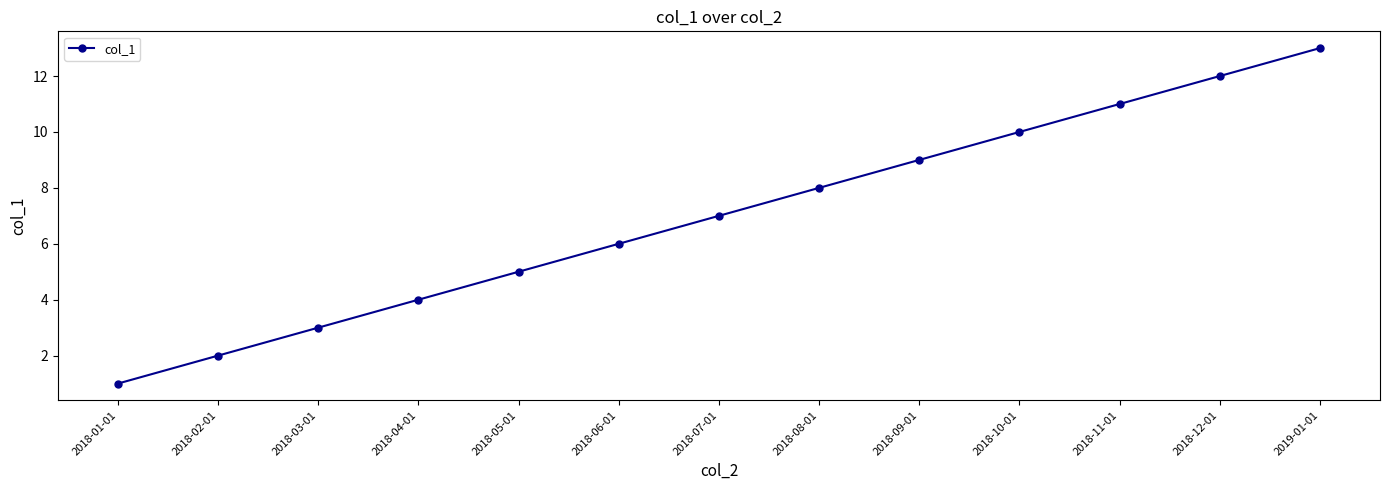

How many data points are less than 7?

6